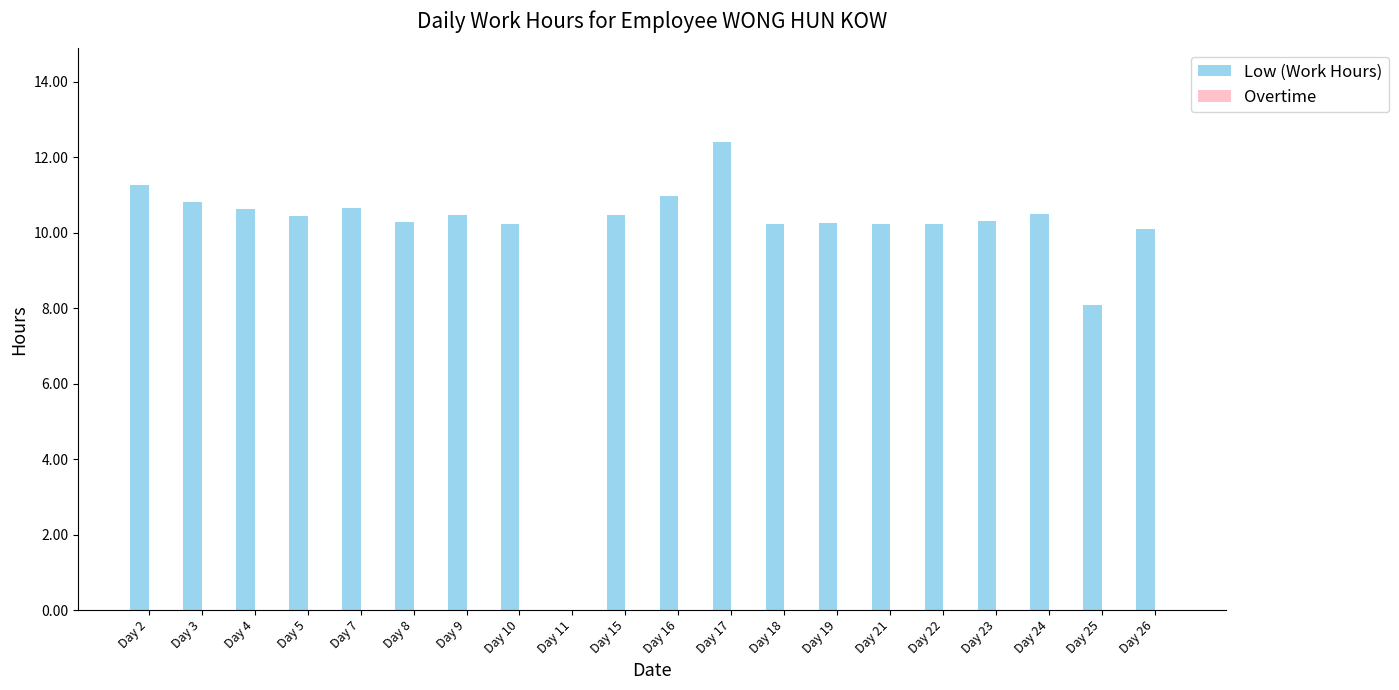

At which category does the chart reach its peak across all series?

Day 17